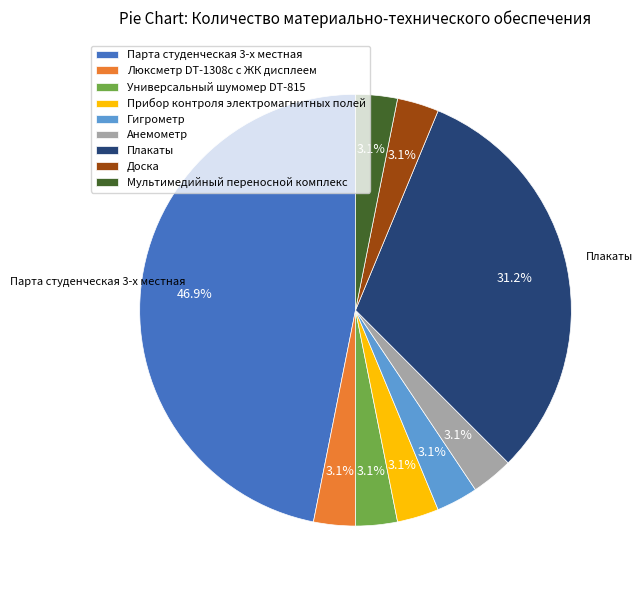

What is the largest slice in the pie chart?

Парта студенческая 3-х местная